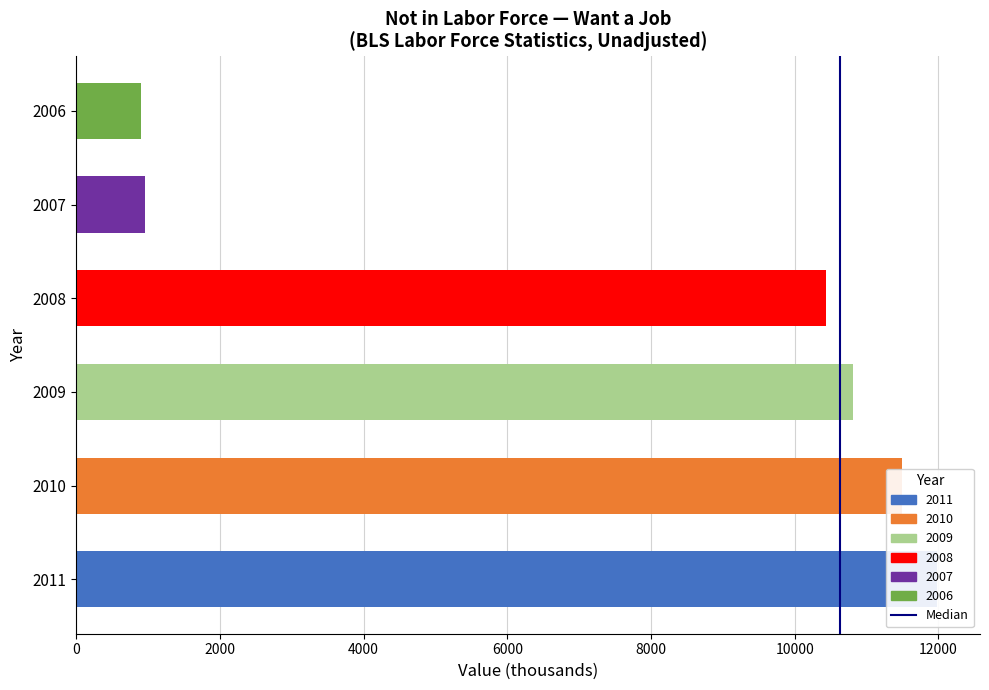

What is the value of the 6th bar from the left?

895